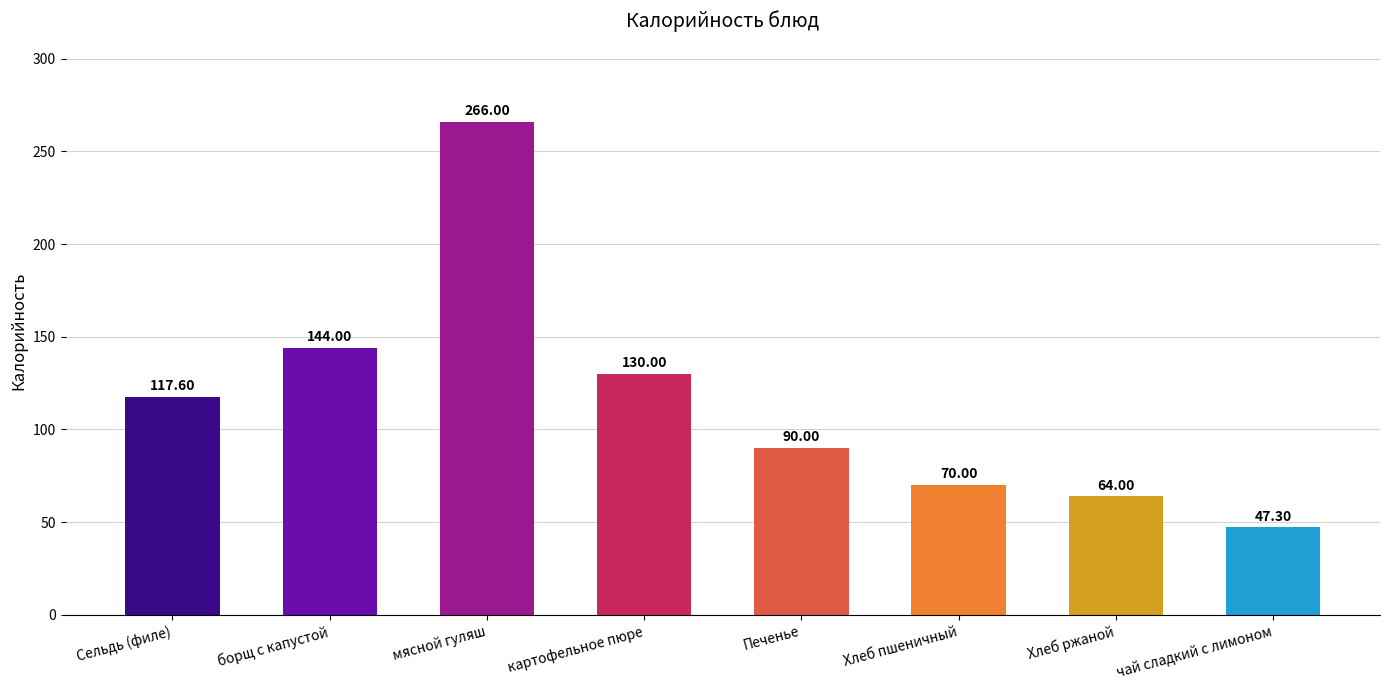

Are the bars grouped side by side (vs. stacked)?

No